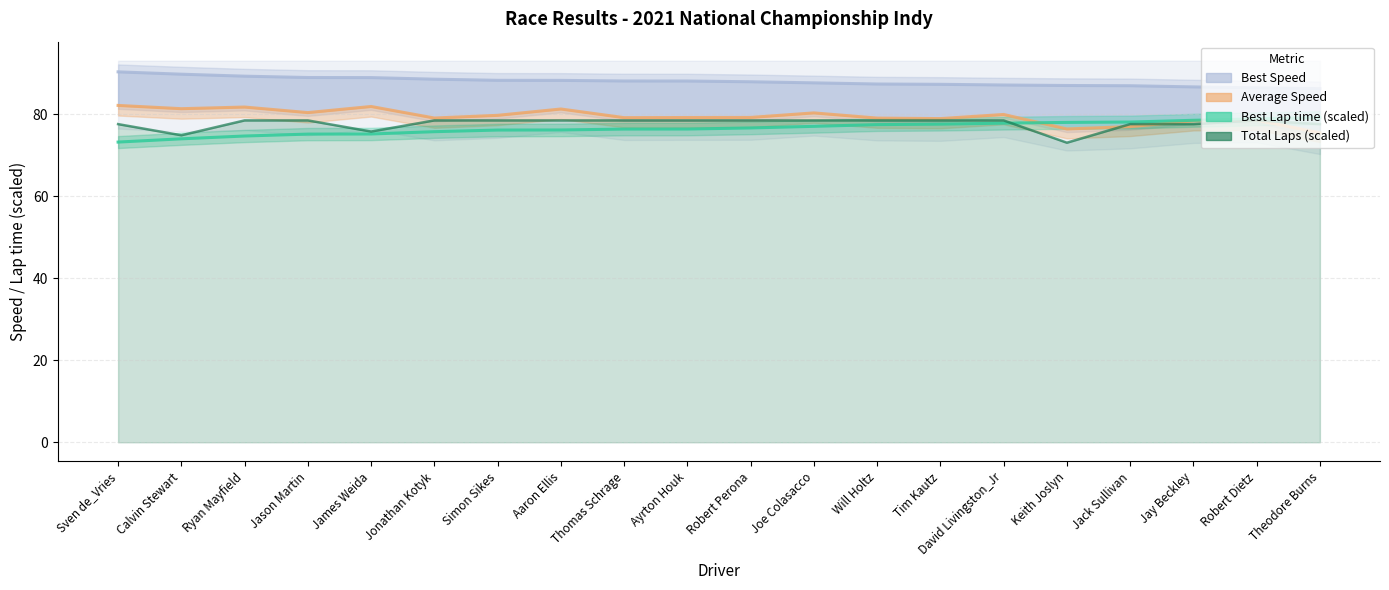

What position from the left is Simon Sikes?

7